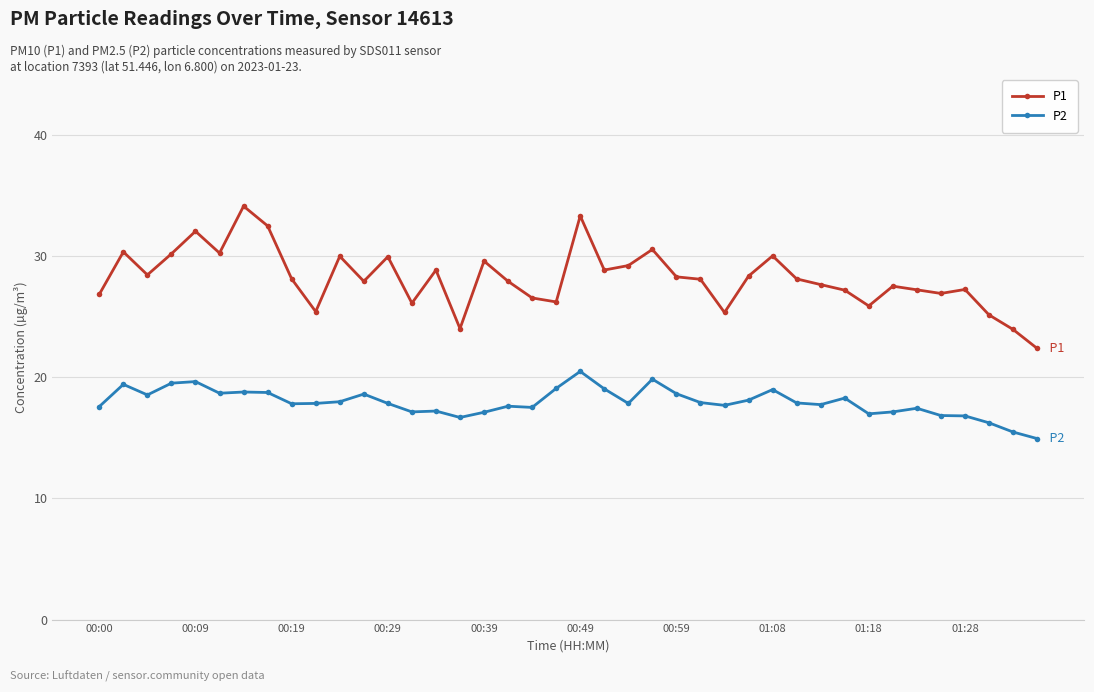

Which series has the largest total across all categories?

P1